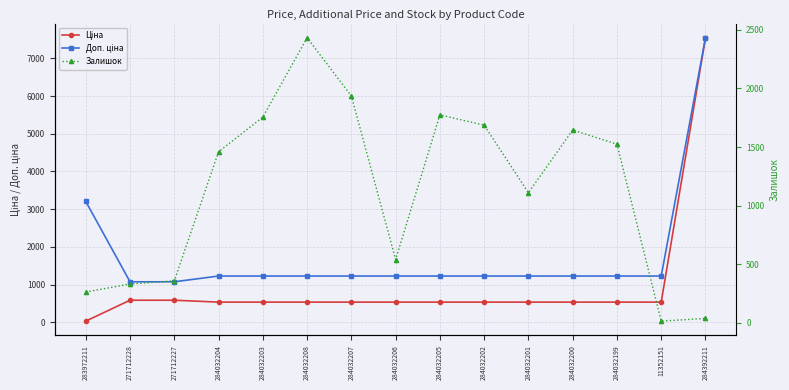

Which series has the largest total across all categories?

Доп. ціна